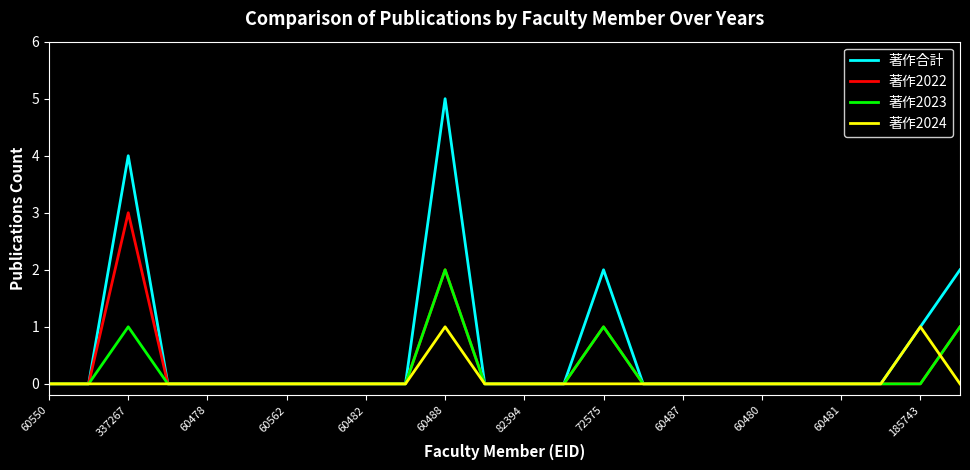

Which series has the widest spread of values?

著作合計